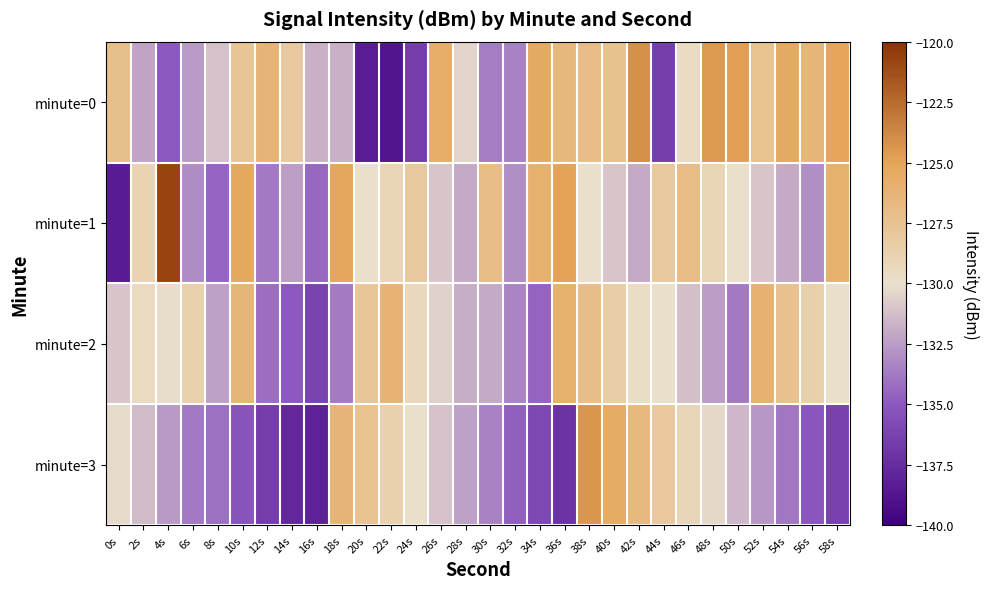

Reading left to right, what are all the values shown in this chart?

minute=0: 0s=-127.2	2s=-132.2	4s=-135.1	6s=-132.5	8s=-131.1	10s=-127.7	12s=-126.3	14s=-128.0	16s=-131.8	18s=-131.7	20s=-138.3	22s=-138.8	24s=-136.5	26s=-125.8	28s=-130.4	30s=-133.7	32s=-133.5	34s=-125.5	36s=-126.6	38s=-127.0	40s=-127.4	42s=-124.1	44s=-136.4	46s=-129.6	48s=-124.5	50s=-124.7	52s=-127.4	54s=-125.5	56s=-126.4	58s=-125.1
minute=1: 0s=-138.4	2s=-128.9	4s=-120.7	6s=-133.1	8s=-134.6	10s=-125.3	12s=-133.8	14s=-132.4	16s=-134.4	18s=-125.2	20s=-130.0	22s=-129.0	24s=-128.0	26s=-131.0	28s=-132.0	30s=-127.0	32s=-133.0	34s=-126.0	36s=-125.0	38s=-130.0	40s=-131.0	42s=-132.0	44s=-128.0	46s=-127.0	48s=-129.0	50s=-130.0	52s=-131.0	54s=-132.0	56s=-133.0	58s=-126.0
minute=2: 0s=-131.0	2s=-129.5	4s=-130.1	6s=-128.7	8s=-132.3	10s=-126.4	12s=-134.2	14s=-135.0	16s=-136.1	18s=-133.7	20s=-127.8	22s=-126.2	24s=-129.3	26s=-130.5	28s=-131.8	30s=-132.0	32s=-133.4	34s=-134.6	36s=-125.9	38s=-127.1	40s=-128.4	42s=-129.7	44s=-130.0	46s=-131.2	48s=-132.5	50s=-133.8	52s=-126.1	54s=-127.4	56s=-128.6	58s=-129.9
minute=3: 0s=-130.2	2s=-131.4	4s=-132.6	6s=-133.8	8s=-134.1	10s=-135.3	12s=-136.5	14s=-137.7	16s=-138.0	18s=-126.3	20s=-127.5	22s=-128.7	24s=-129.9	26s=-131.1	28s=-132.3	30s=-133.5	32s=-134.7	34s=-135.9	36s=-137.1	38s=-124.3	40s=-125.5	42s=-126.7	44s=-127.9	46s=-129.1	48s=-130.3	50s=-131.5	52s=-132.7	54s=-133.9	56s=-135.1	58s=-136.3